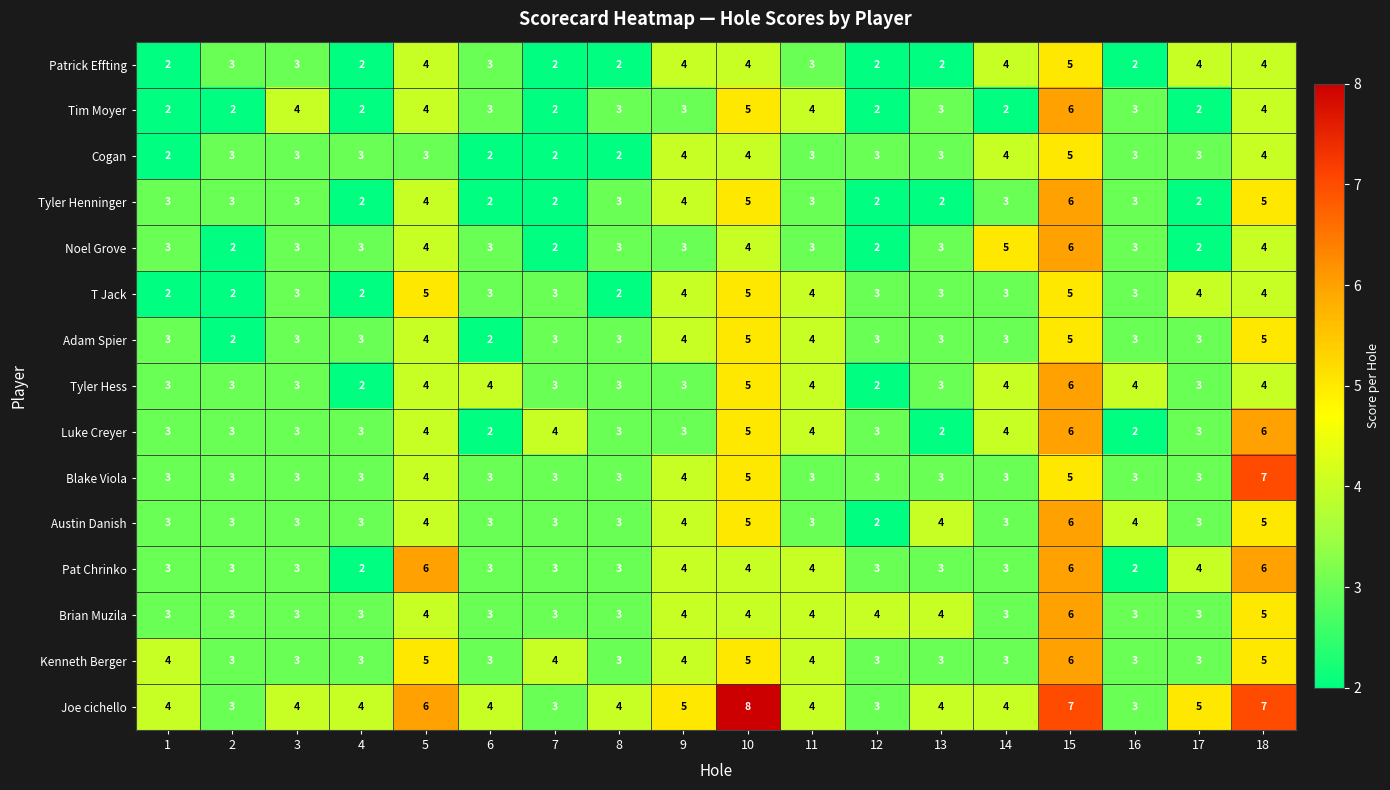

What is the average value of the Blake Viola series?

4